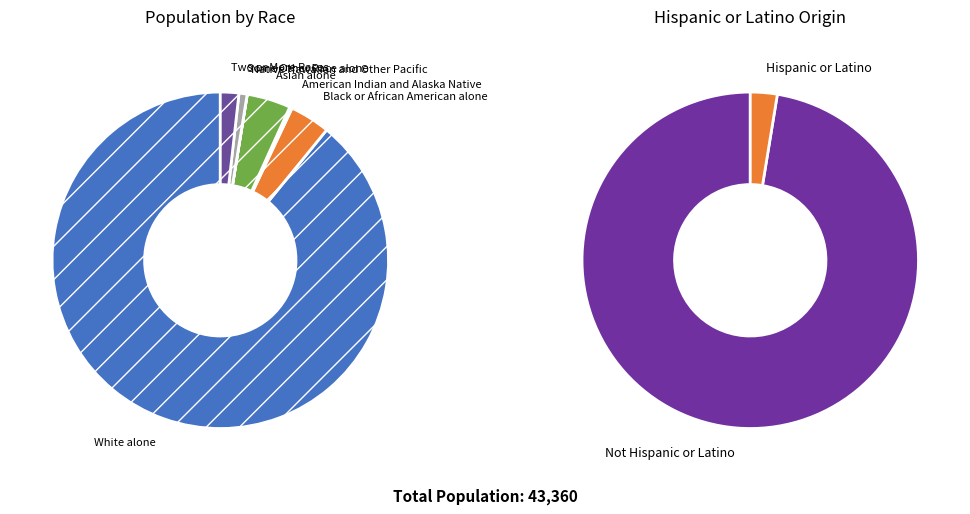

To the nearest percent, what percentage of the pie is Black or African American alone?

4%